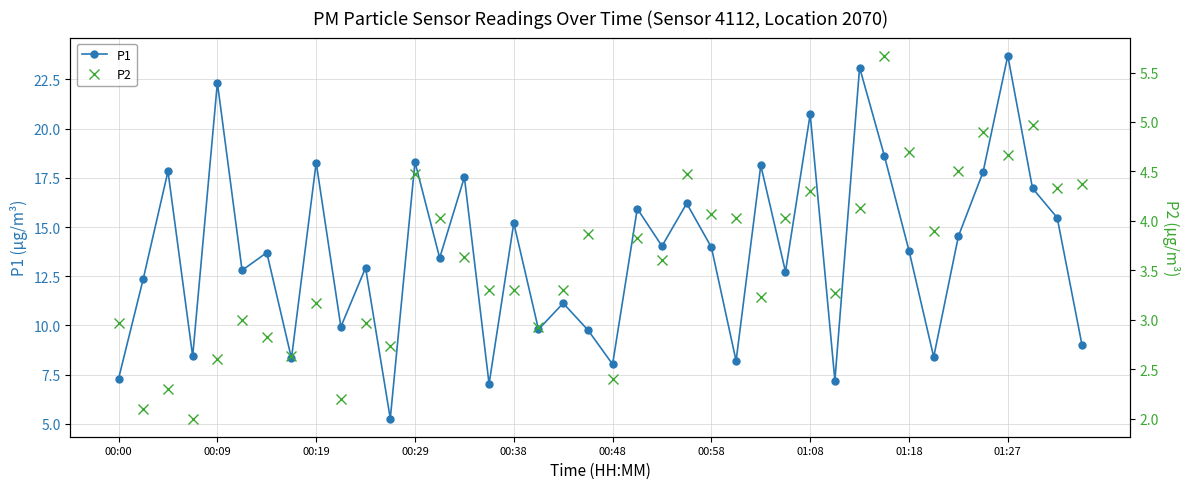

How many interior local peaks does the P2 series have?

12